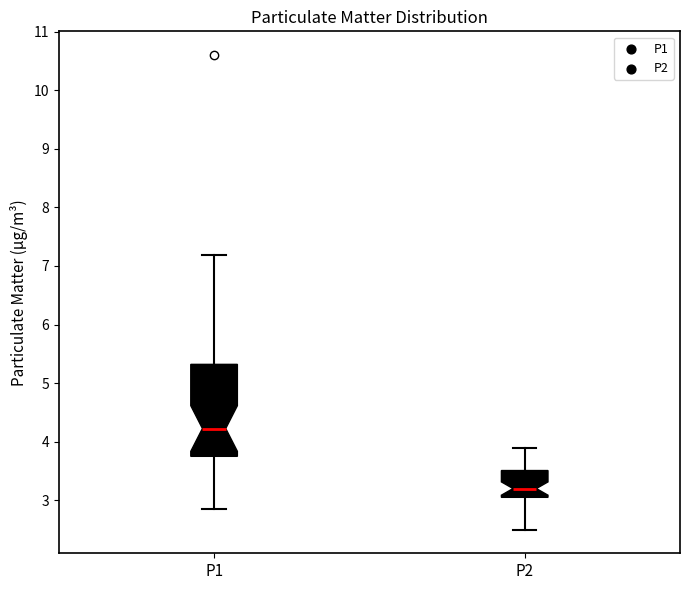

Comparing the boxes themselves (not the whiskers), which one is the tallest?

P1